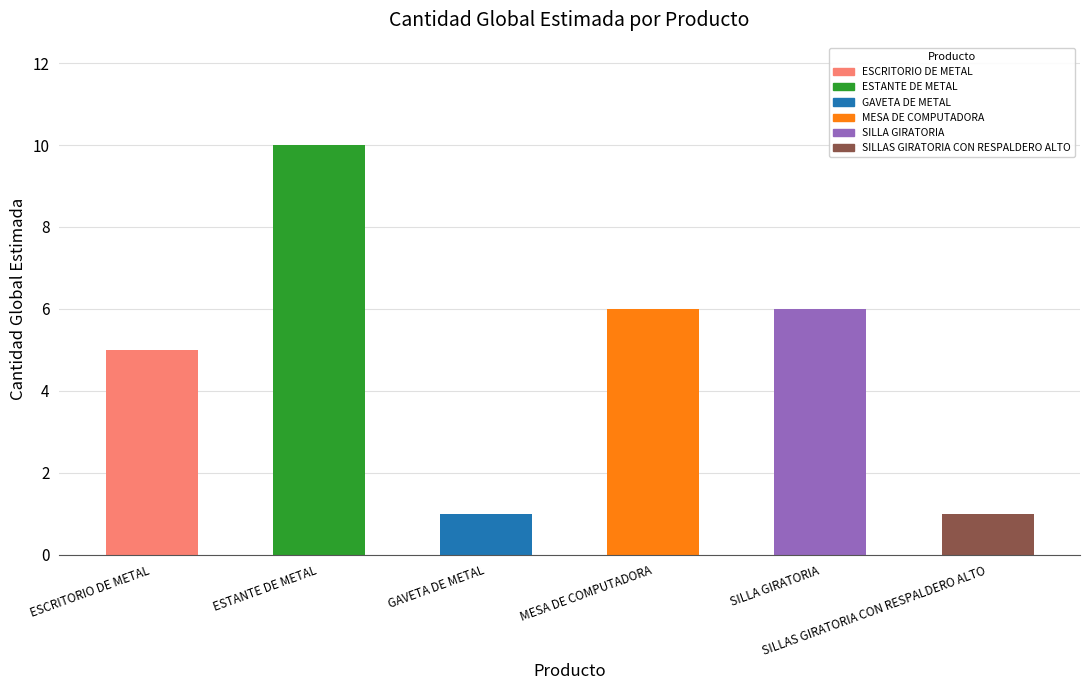

What is the average value?

5